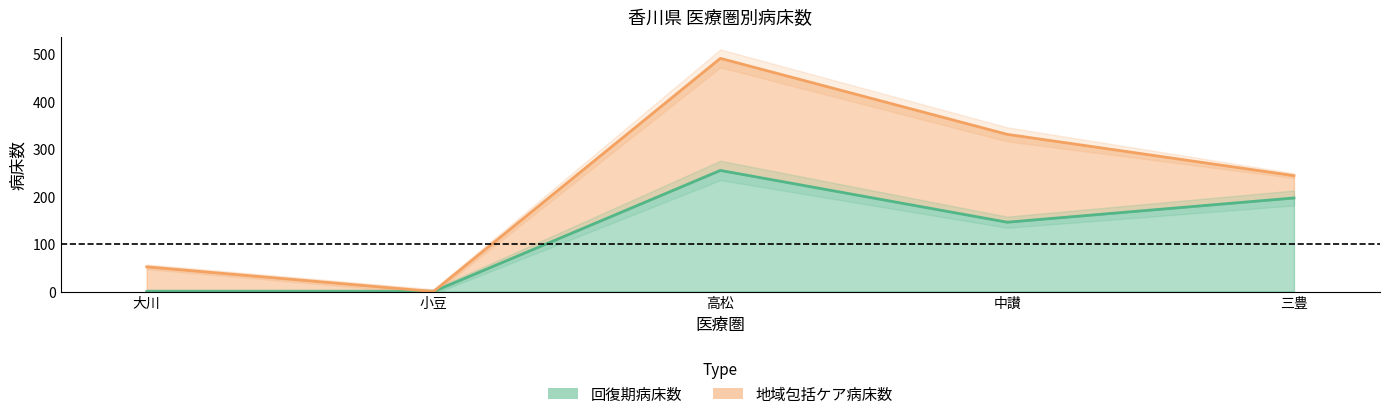

Reading right to left, extract all data points from this chart.

197	146	255	0	0